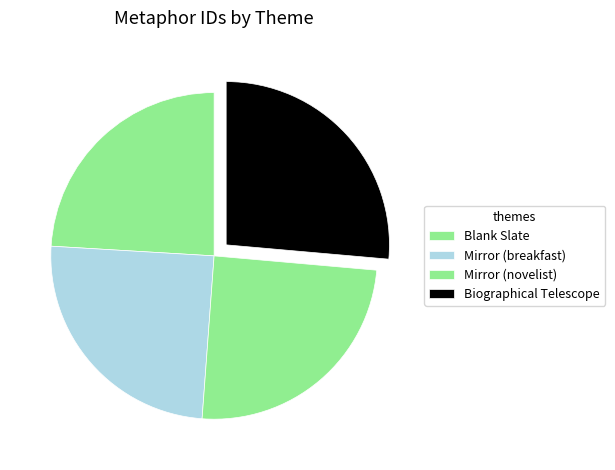

To the nearest percent, what portion does Blank Slate represent?

24%